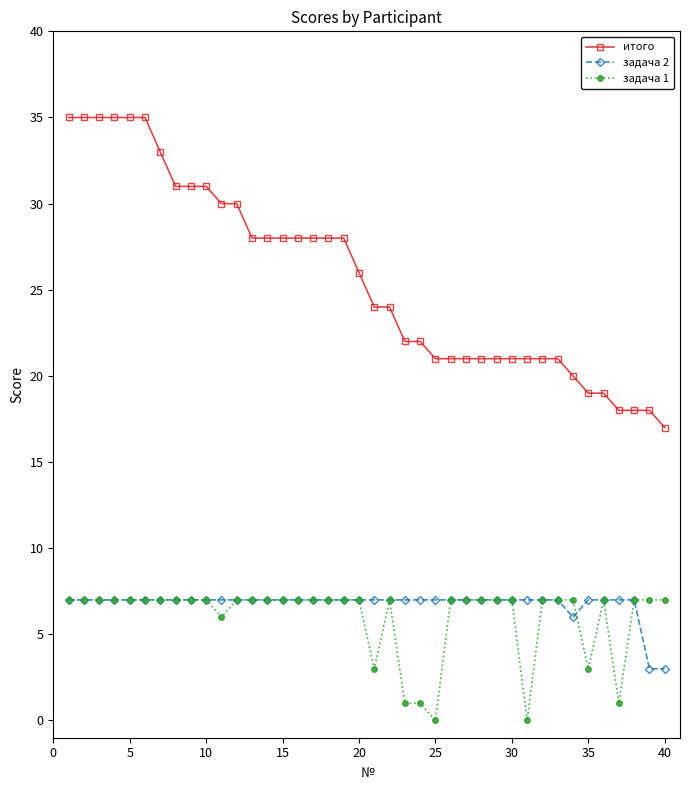

Is this an area chart (filled region under the line)?

No